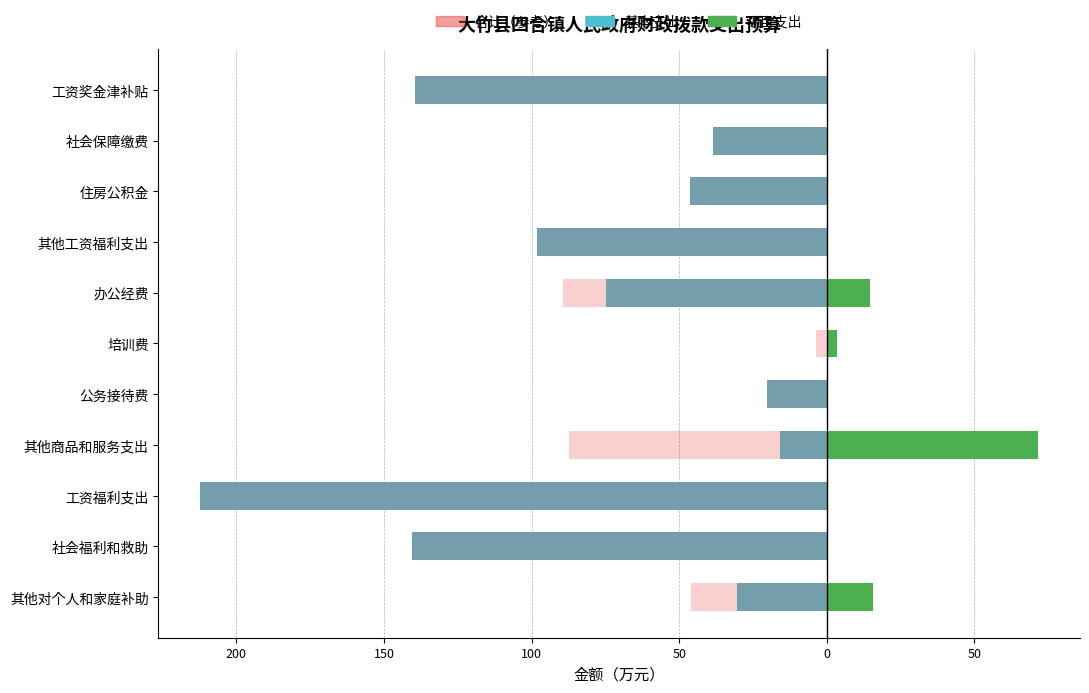

Between 住房公积金 and 其他商品和服务支出, which series saw the biggest shift?

项目支出